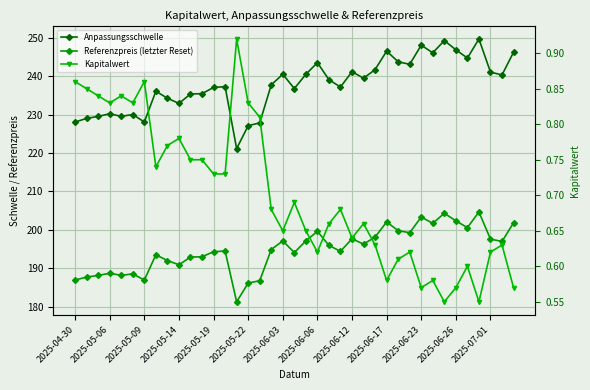

What is the sum of the Kapitalwert values at 27 and 2025-06-23?

1.3